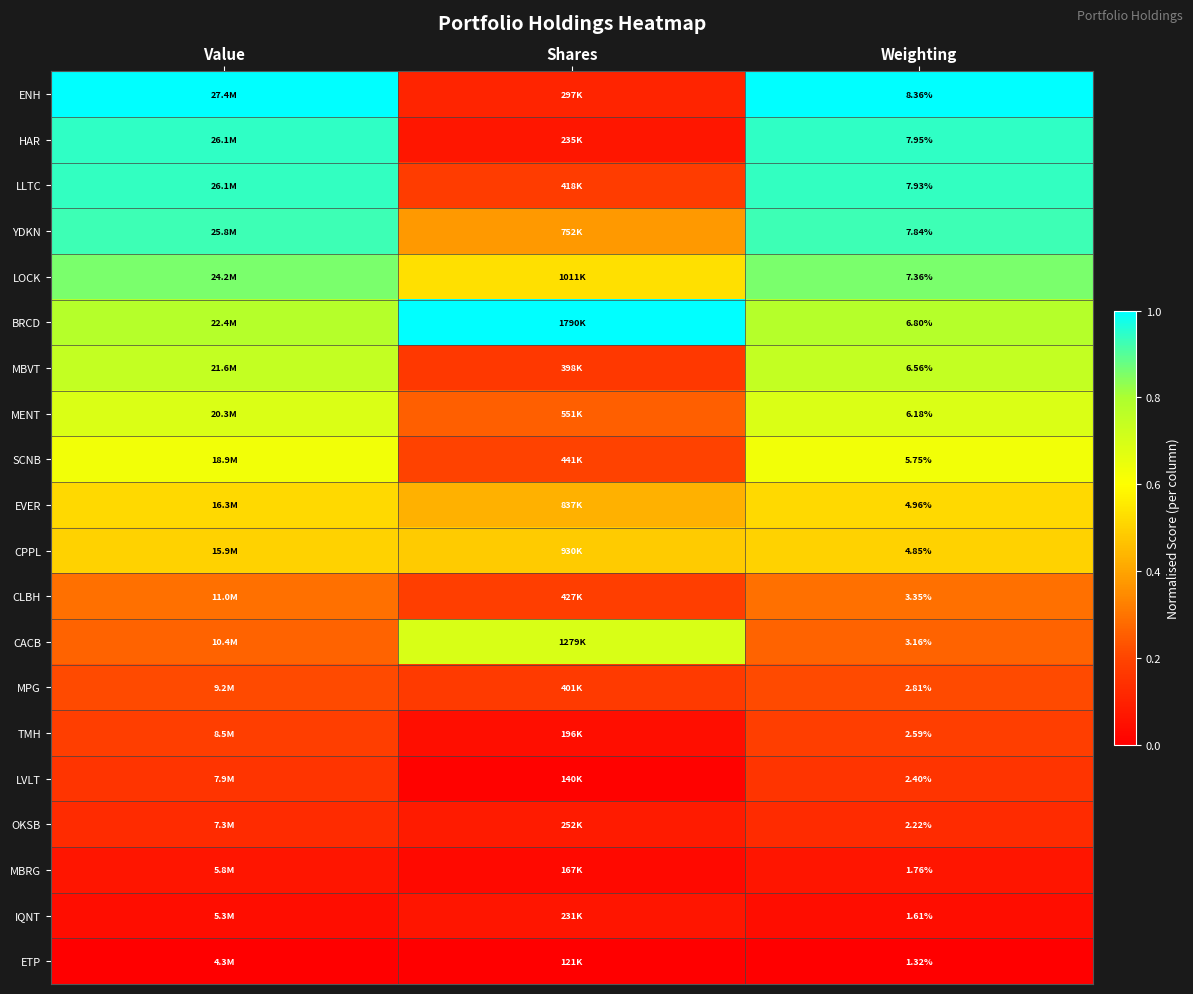

Is the value of MPG at Weighting greater than the value of SCNB at Weighting?

No